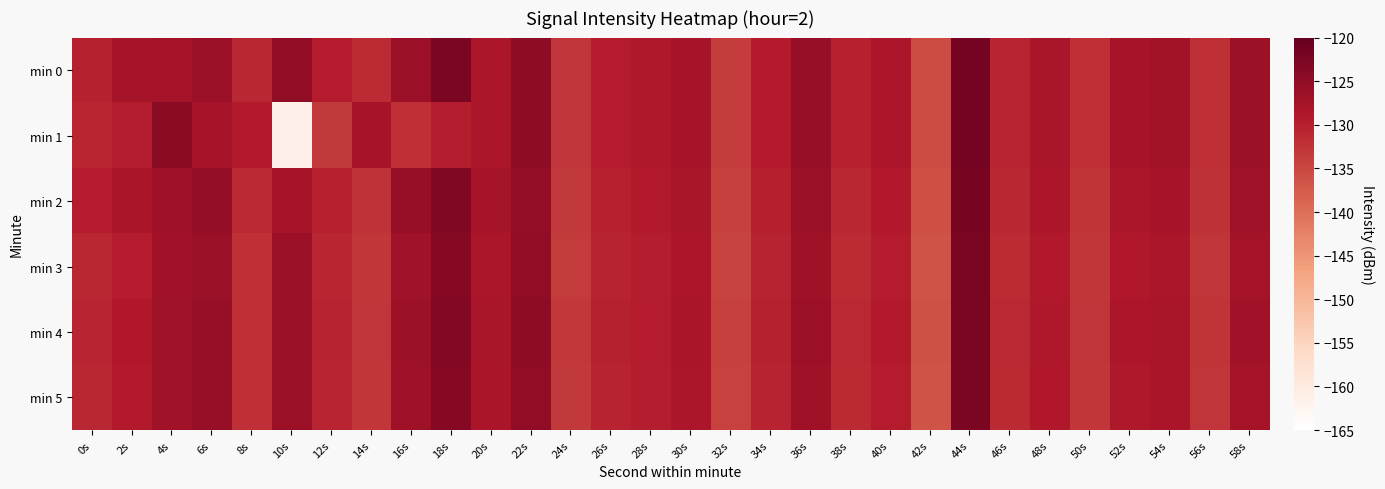

At 48s, list the series in order from largest to smallest.

min 0, min 1, min 2, min 4, min 5, min 3